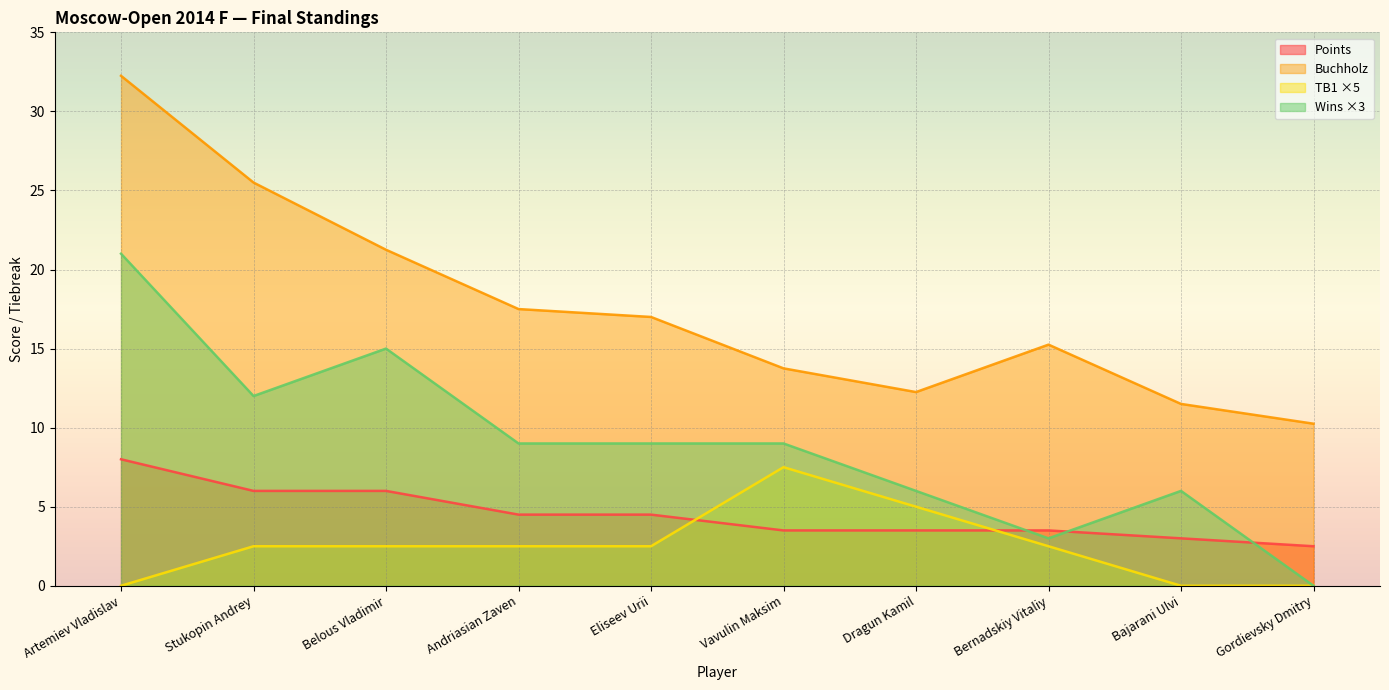

List the series in order of their peak value, highest first.

Buchholz, Wins ×3, Points, TB1 ×5